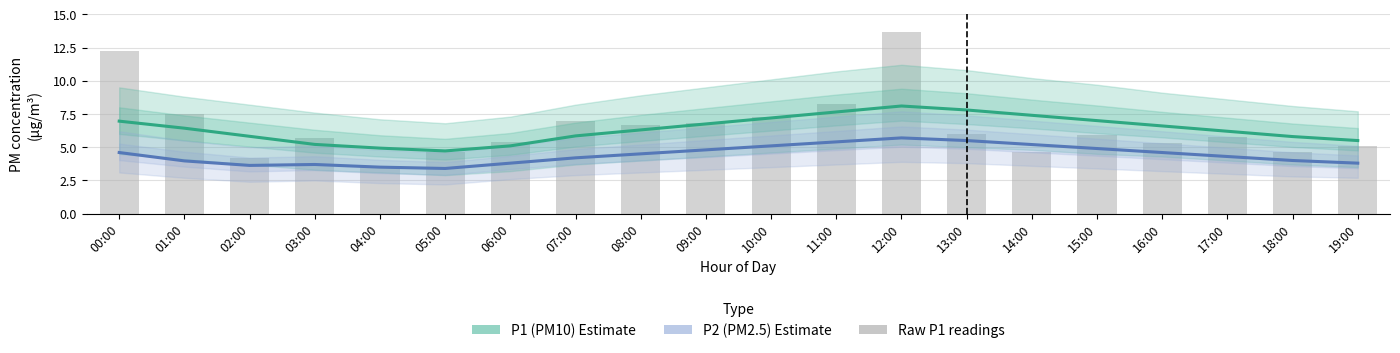

What is the difference between the maximum and minimum values in the P1 (PM10 Estimate) series?

3.4